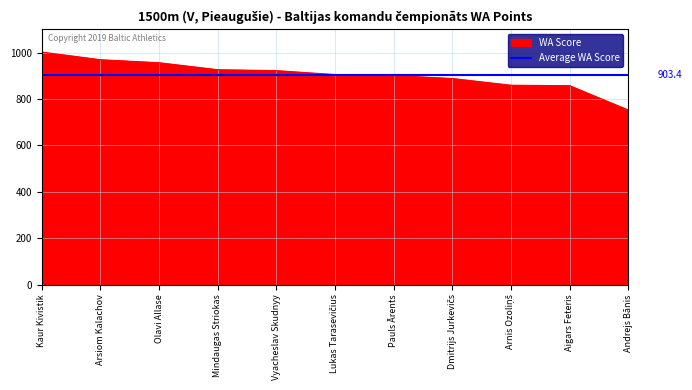

Which category has the lowest value across all series?

Andrejs Bānis